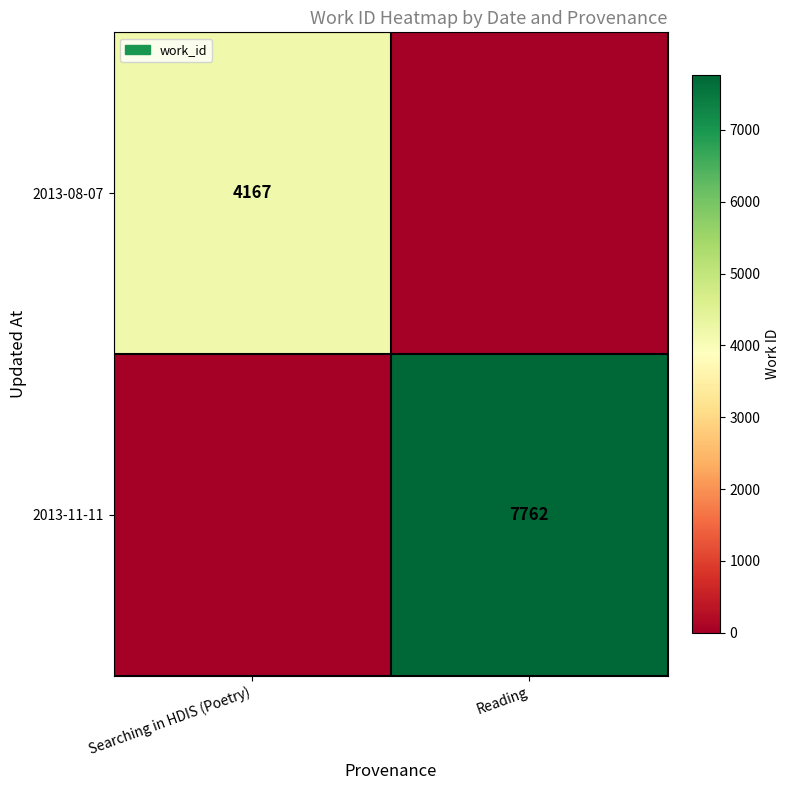

Is the value of 2013-08-07 at Searching in HDIS (Poetry) greater than the value of 2013-11-11 at Reading?

No